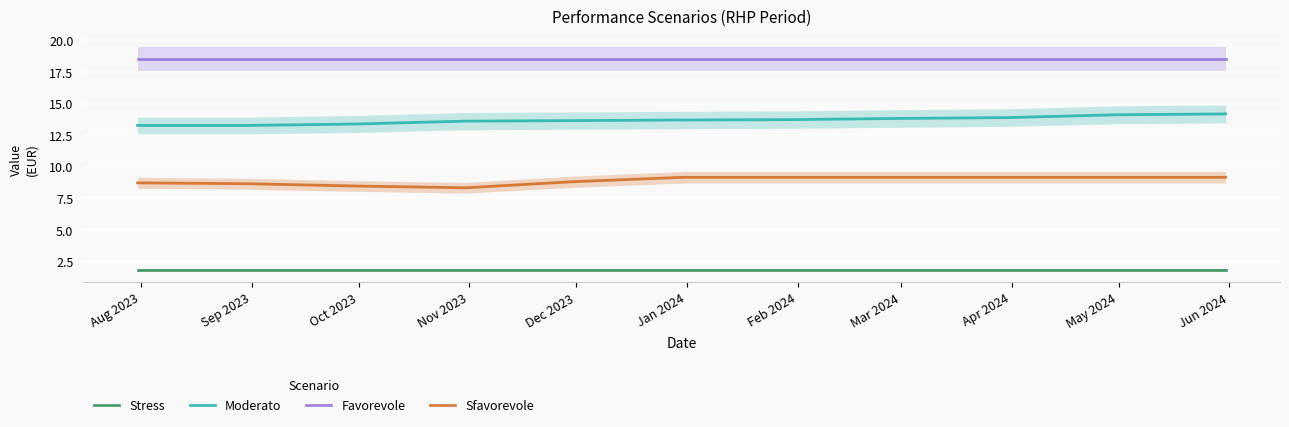

What is the value of the Moderato point at the 4th from the left?

13.6